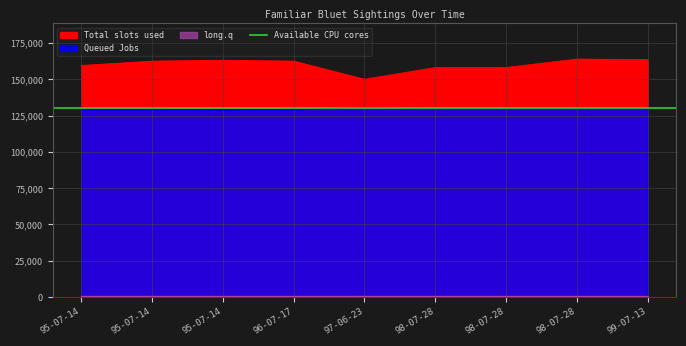

What is the sum of all Queued Jobs values?

1166709.8